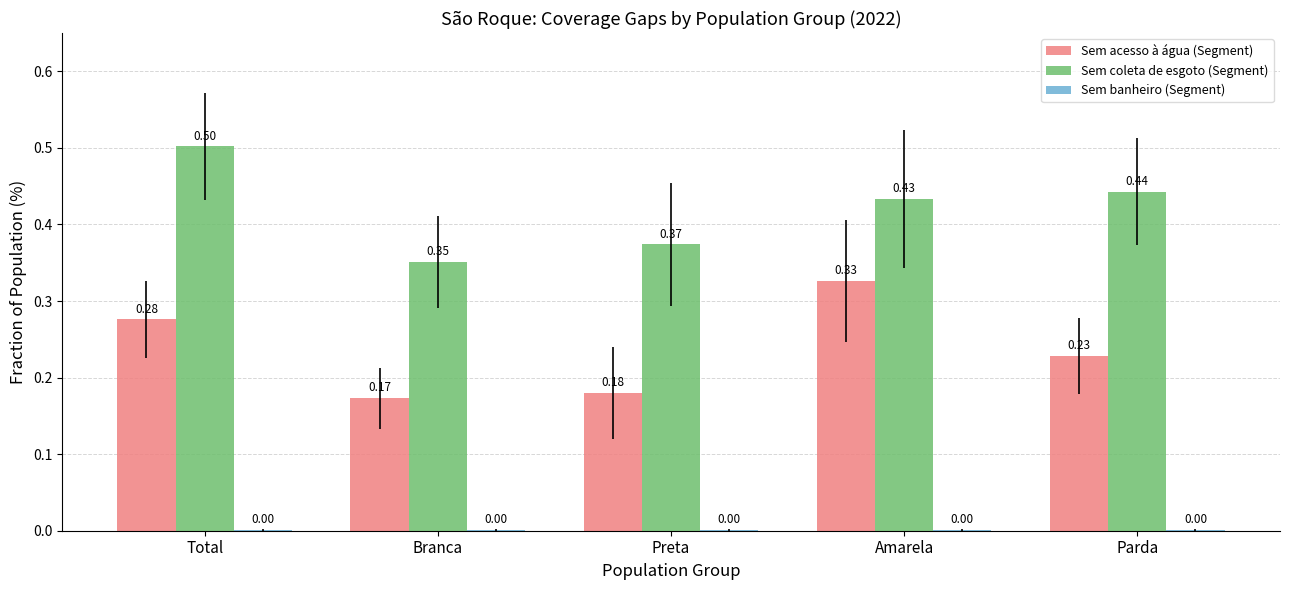

At which category is the sum across all series the highest?

Total